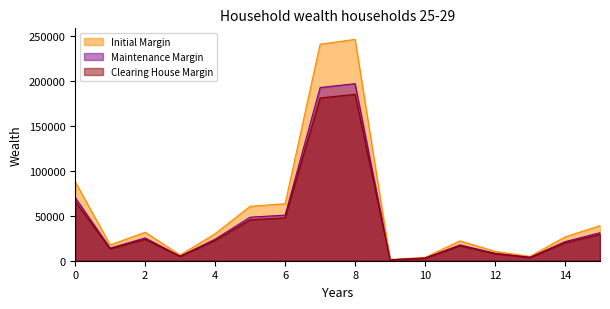

What are all the series names shown in the legend?

Initial Margin, Maintenance Margin, Clearing House Margin